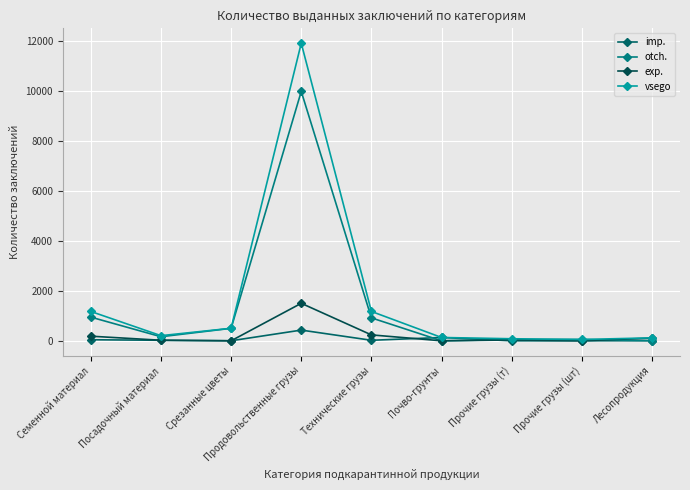

Is this an area chart (filled region under the line)?

No